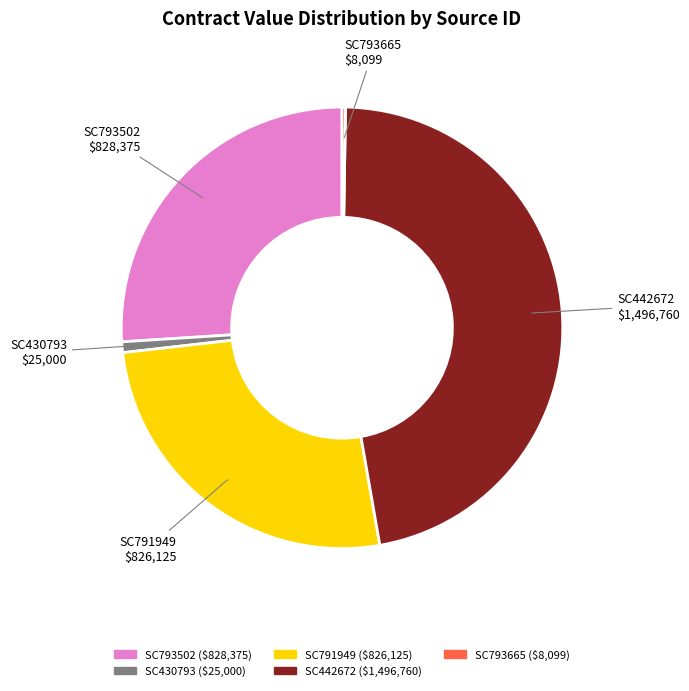

Which category has the biggest portion of the pie?

SC442672